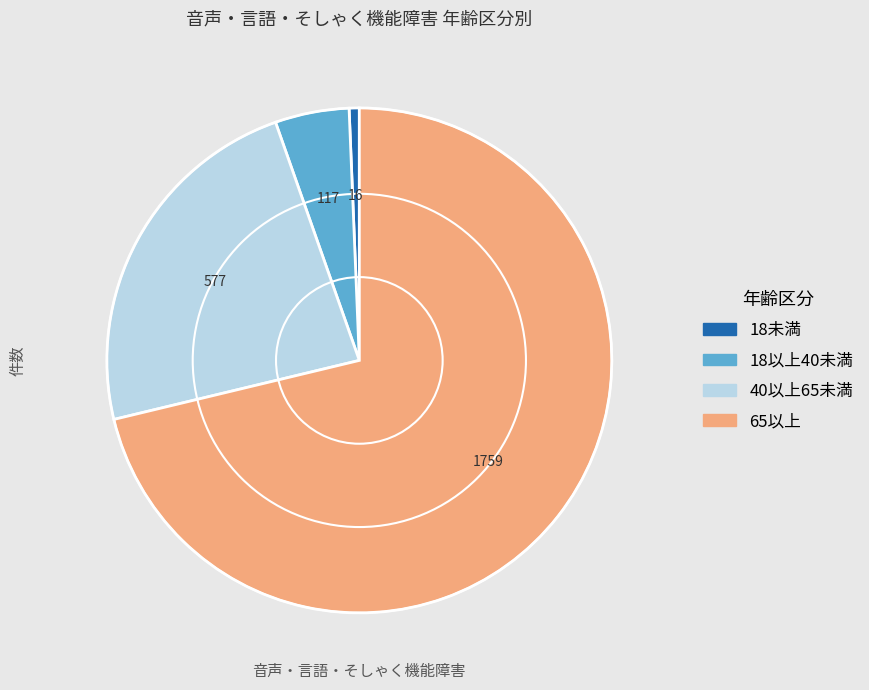

Is it true that 40以上65未満 is 23% of the pie?

True